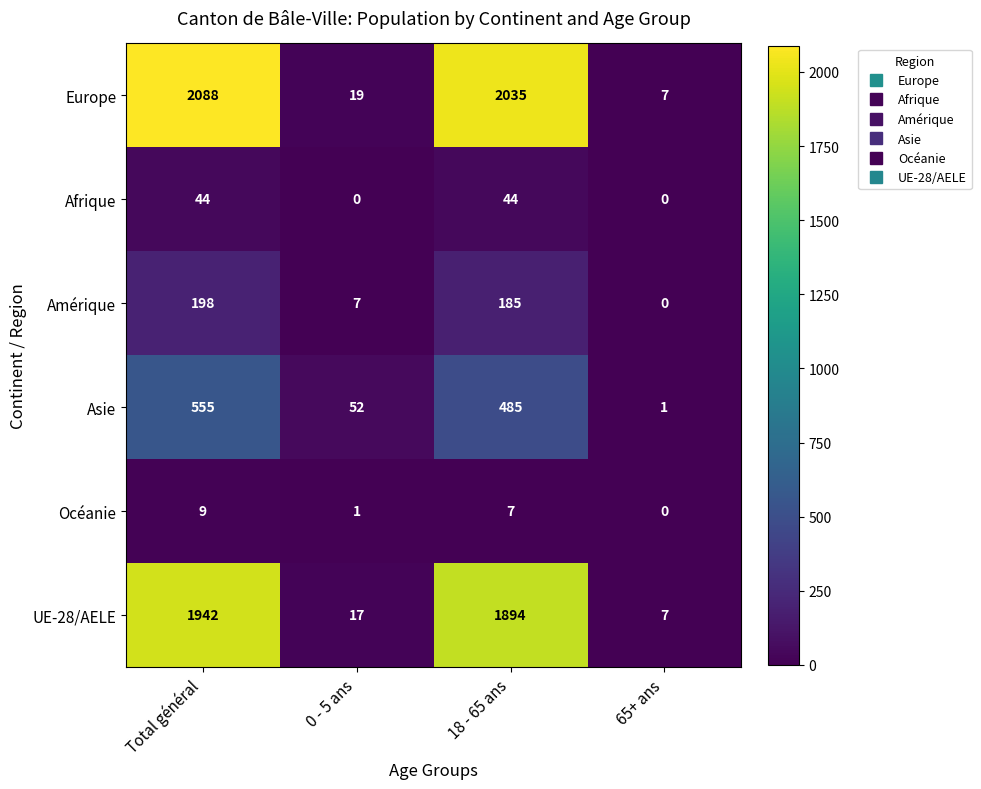

Is it true that Asie equals 52 at 0 - 5 ans?

True